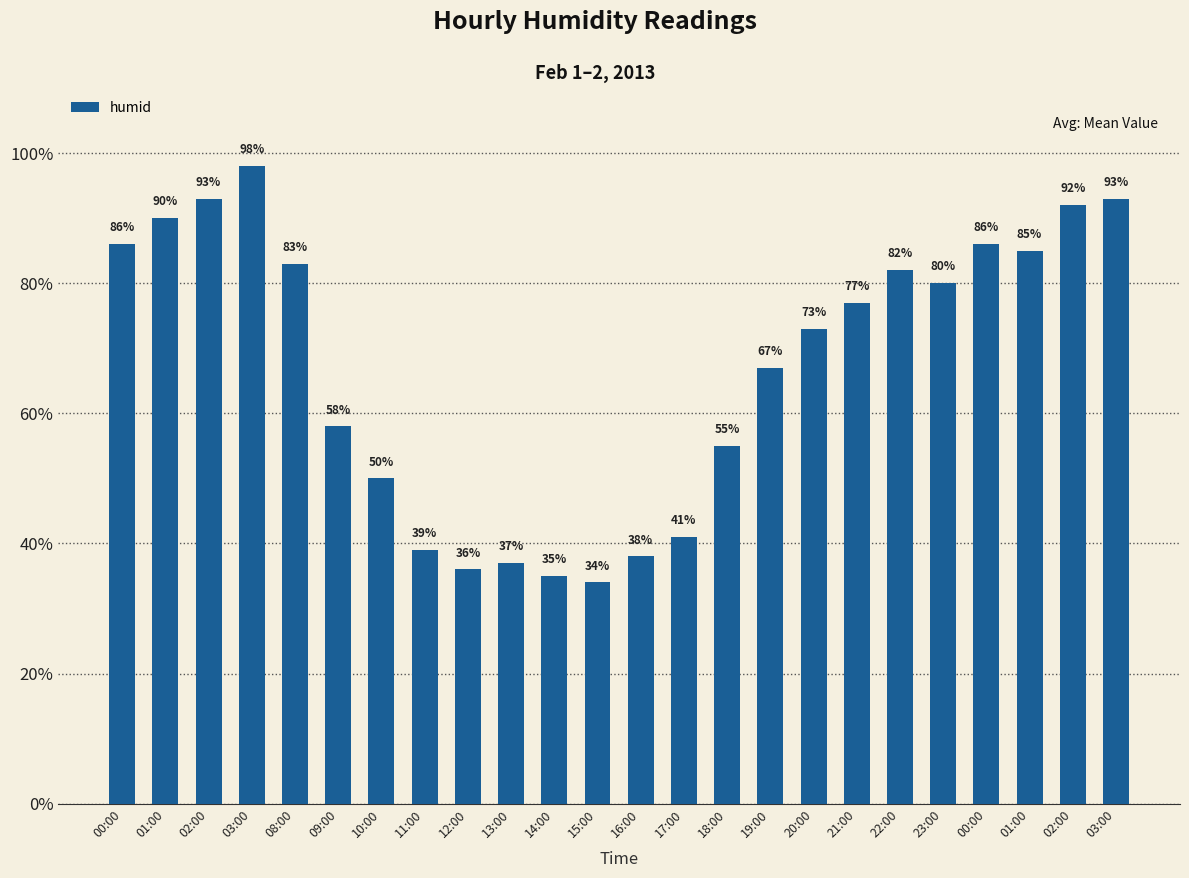

What is the minimum value shown in the chart?

34